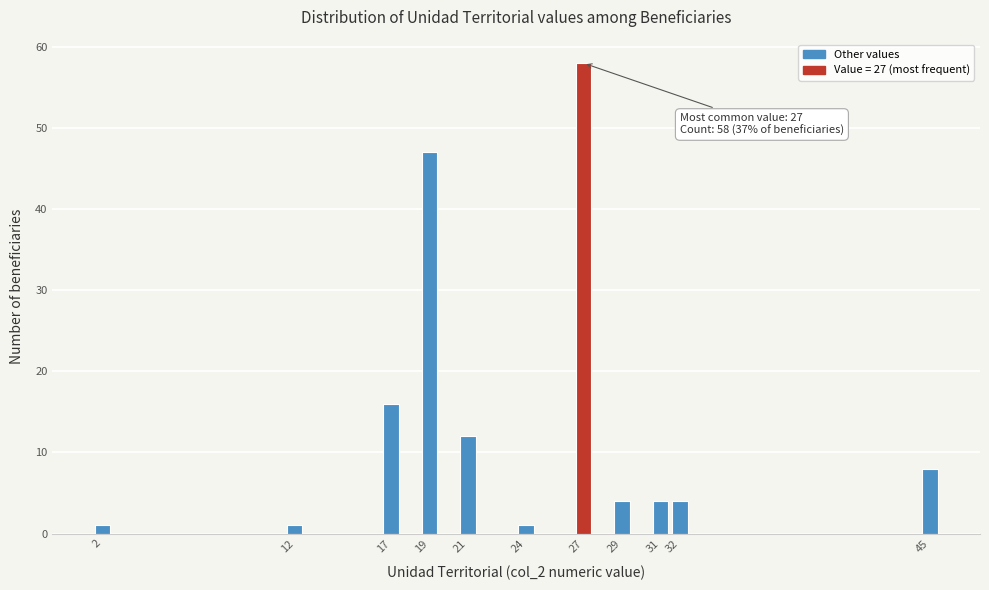

Reading right to left, list all the values displayed in this chart.

45=8	32=4	31=4	29=4	27=58	24=1	21=12	19=47	17=16	12=1	2=1